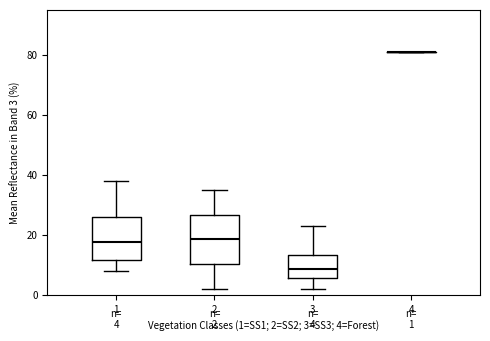

Comparing the boxes themselves (not the whiskers), which one is the tallest?

2